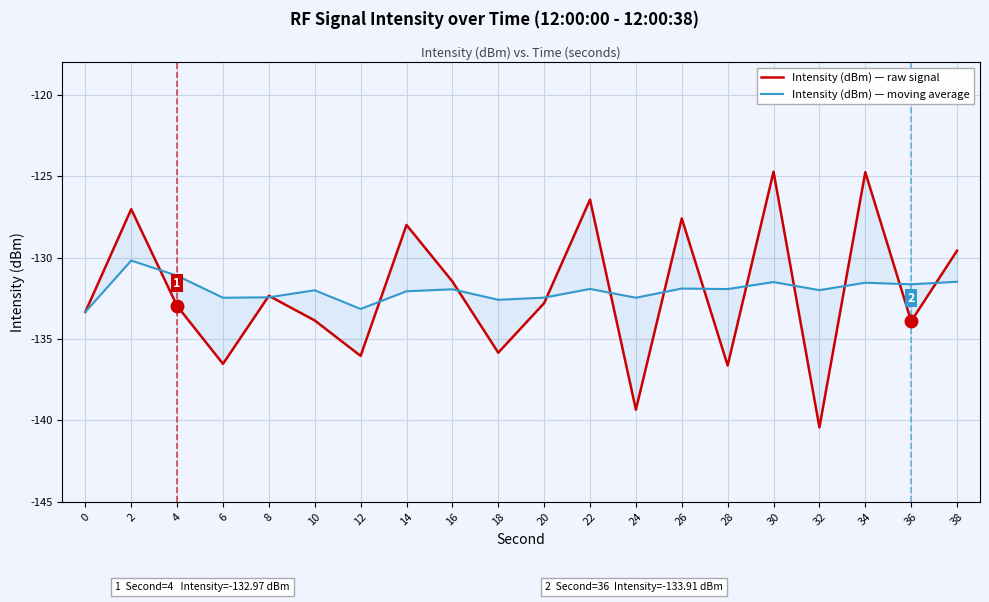

What are all the series names shown in the legend?

Intensity (dBm) — raw signal, Intensity (dBm) — moving average